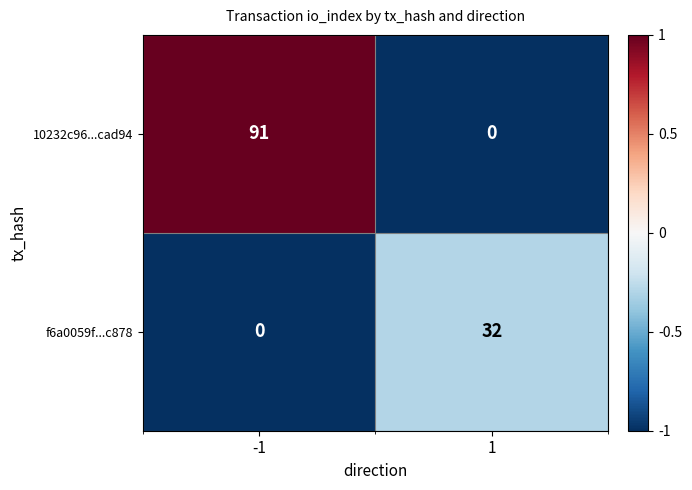

Rank the series by their average value, from highest to lowest.

10232c96...cad94, f6a0059f...c878